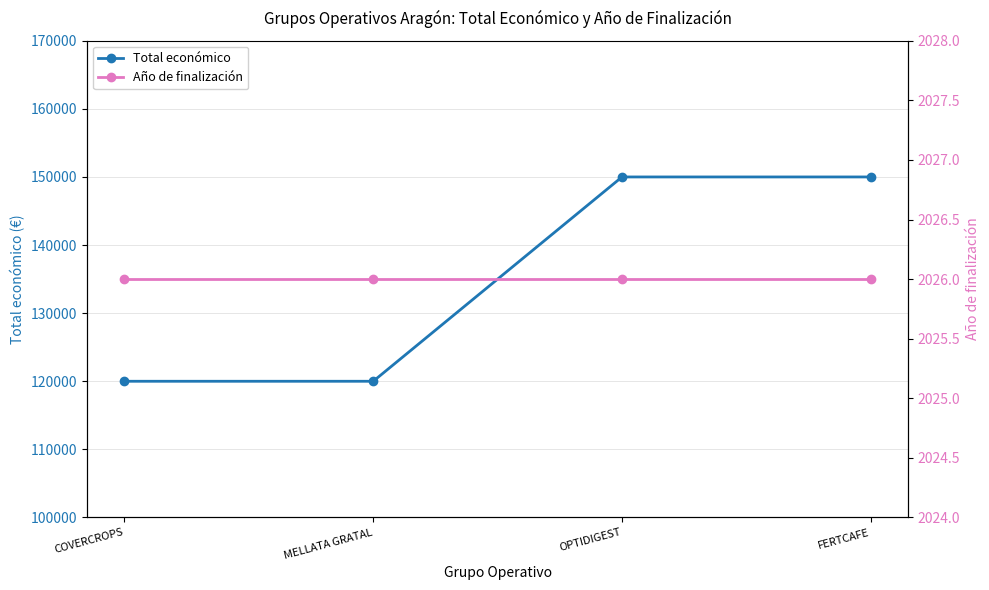

Which category has the highest value in the Total económico series?

OPTIDIGEST